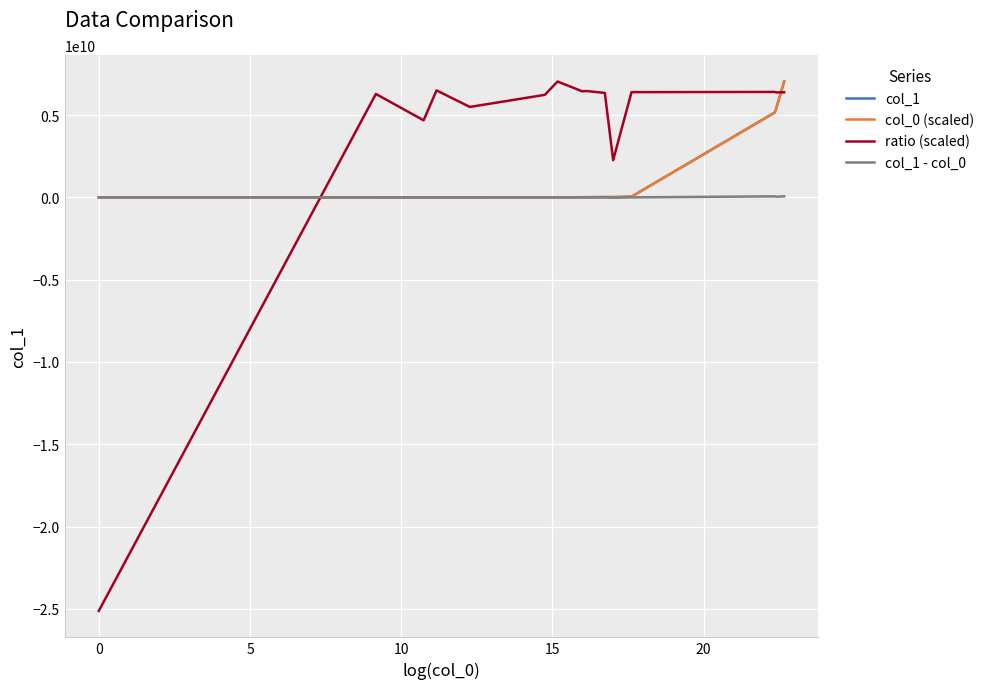

True or false: col_0 (scaled) and ratio (scaled) cross at least once.

True